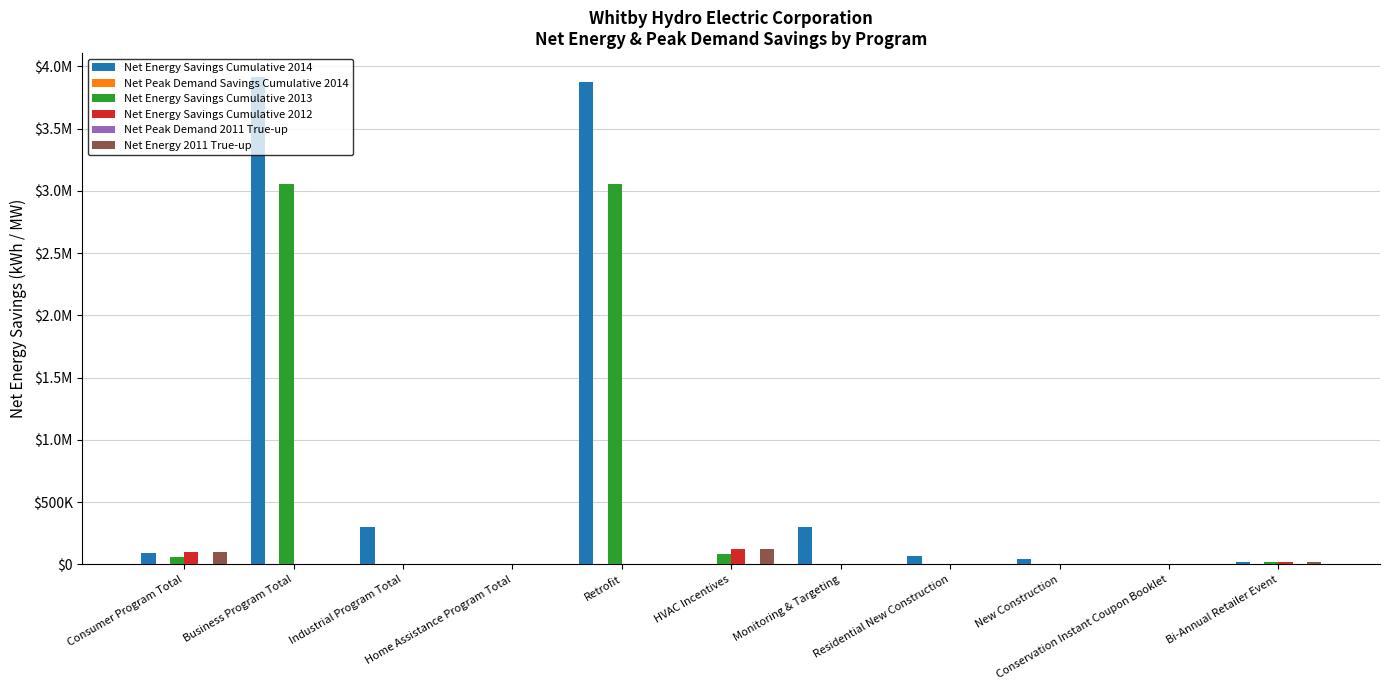

Are the bars horizontal?

No